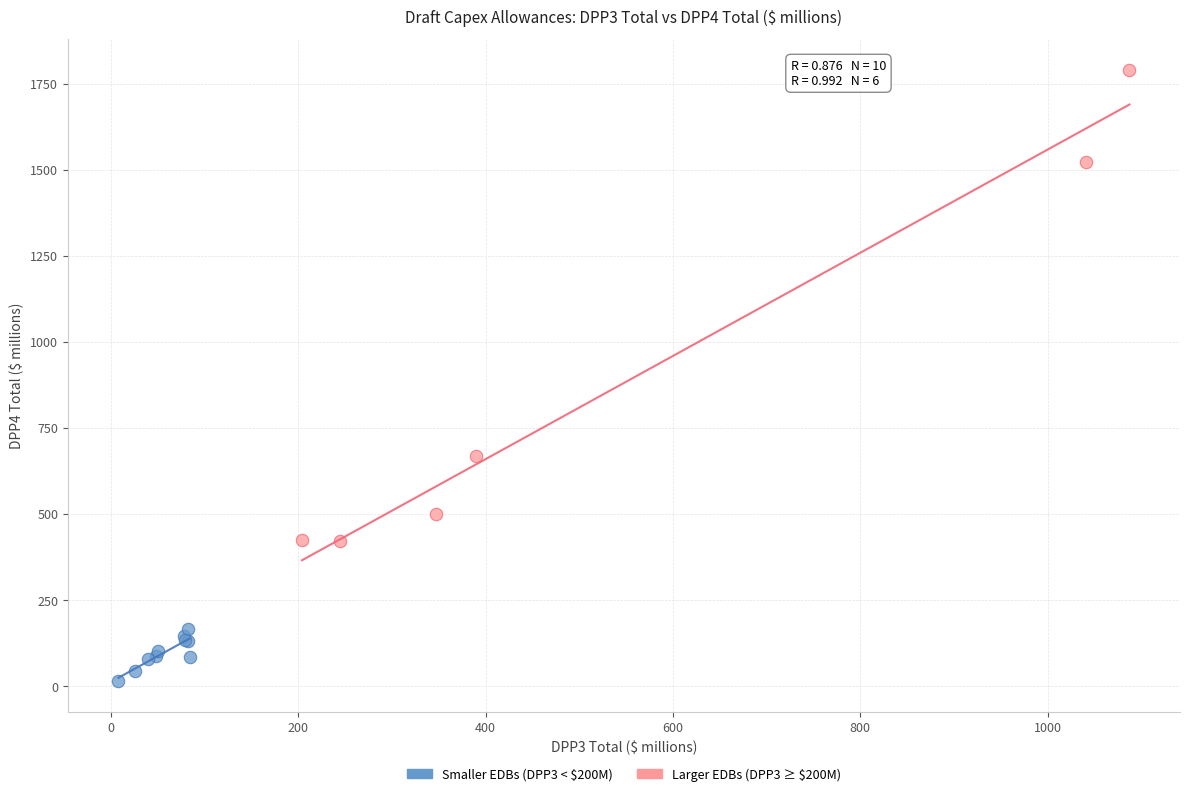

Which series contains the lowest Y value?

Smaller EDBs (DPP3 < $200M)